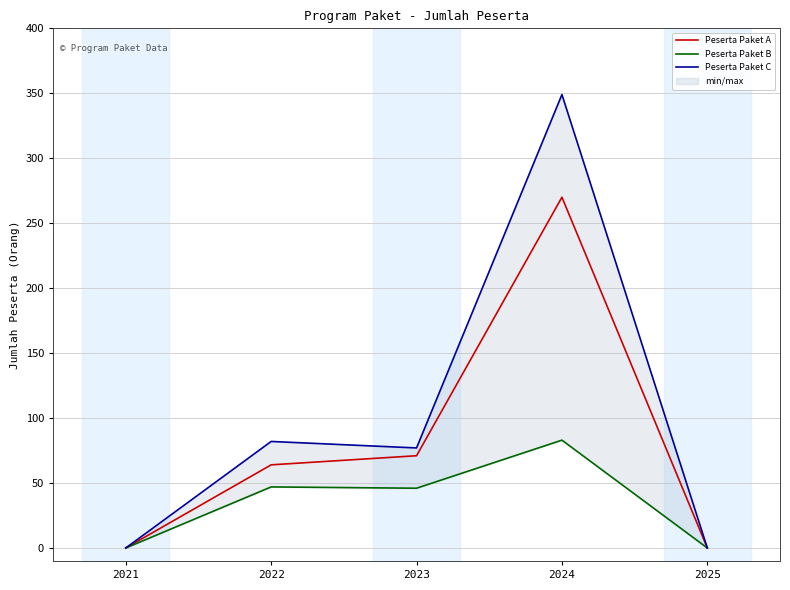

True or false: Peserta Paket C and Peserta Paket A cross at least once.

False